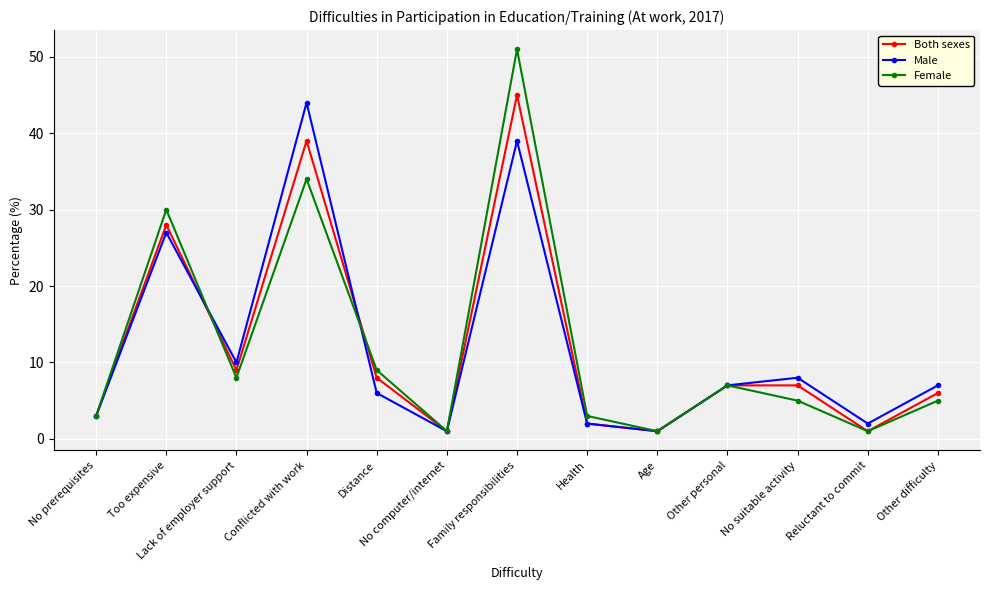

At which category does Both sexes reach its first local valley?

Lack of employer support